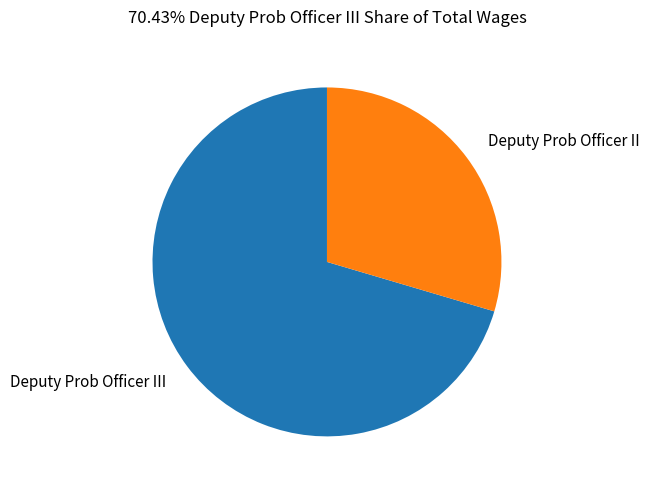

Which slice is the smallest?

Deputy Prob Officer II